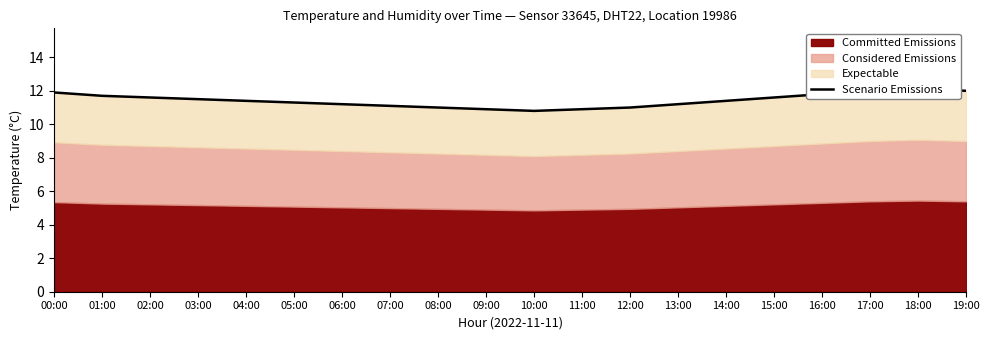

How many lines are shown in the chart?

1